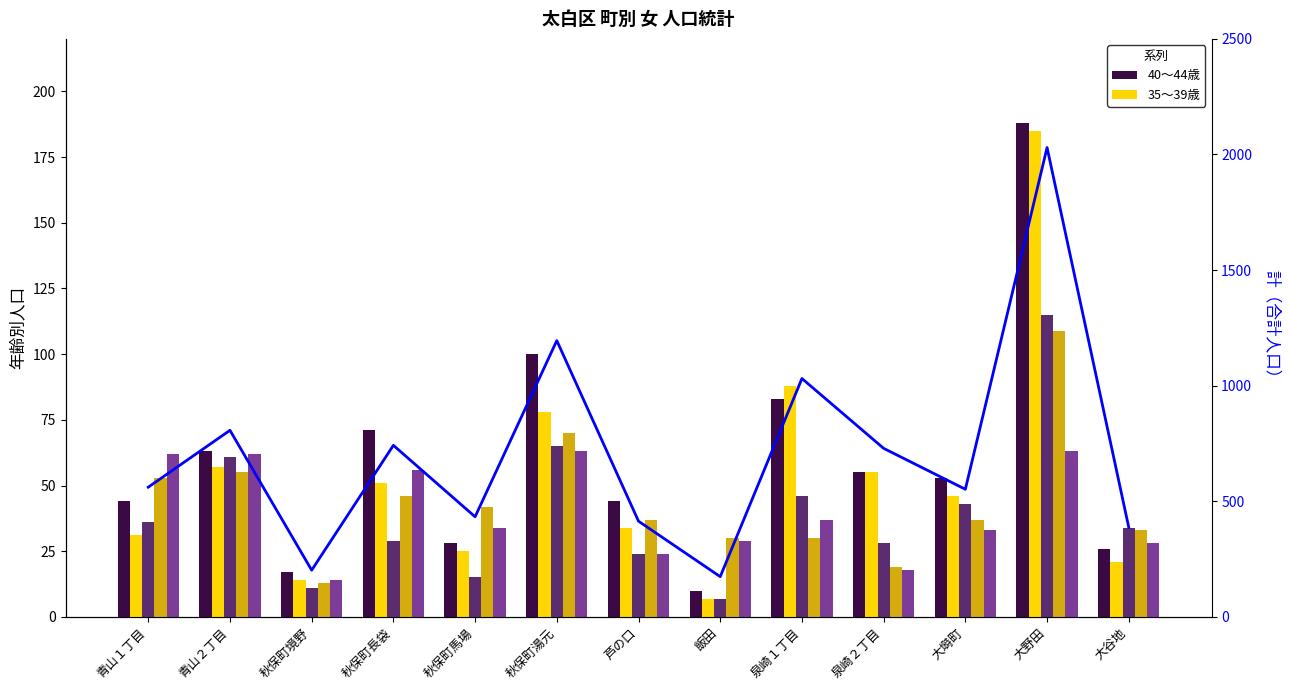

How many distinct data groups are displayed?

6